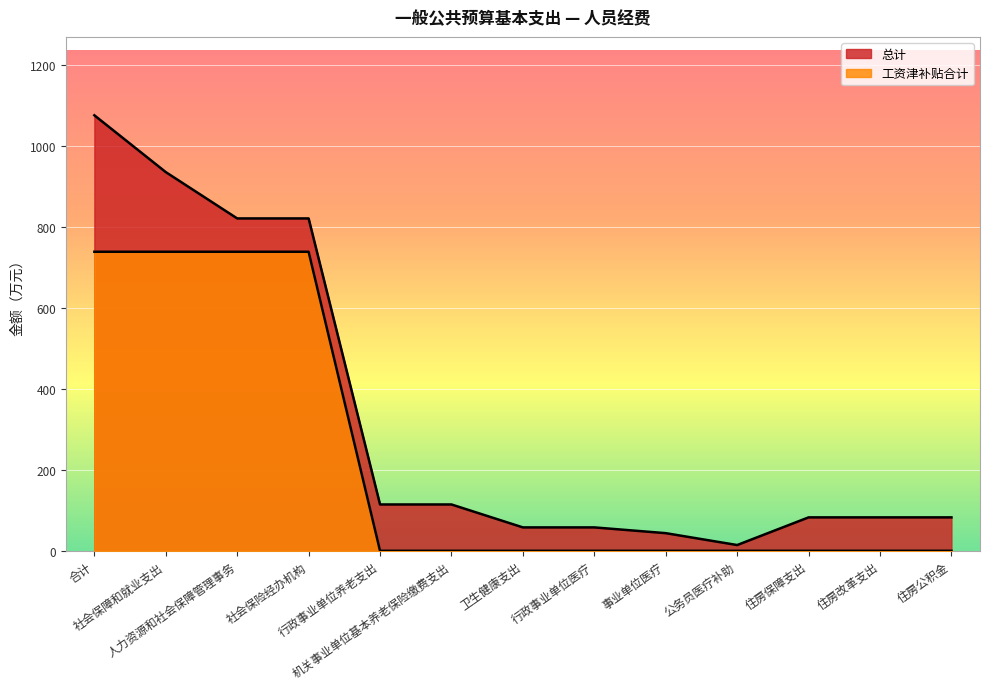

Reading right to left, transcribe all the data shown in this chart.

总计: 82.6	82.6	82.6	14.2	43.6	57.9	57.9	114.6	114.6	821.8	821.8	936.4	1076.9
工资津补贴合计: 0.0	0.0	0.0	0.0	0.0	0.0	0.0	0.0	0.0	739.4	739.4	739.4	739.4